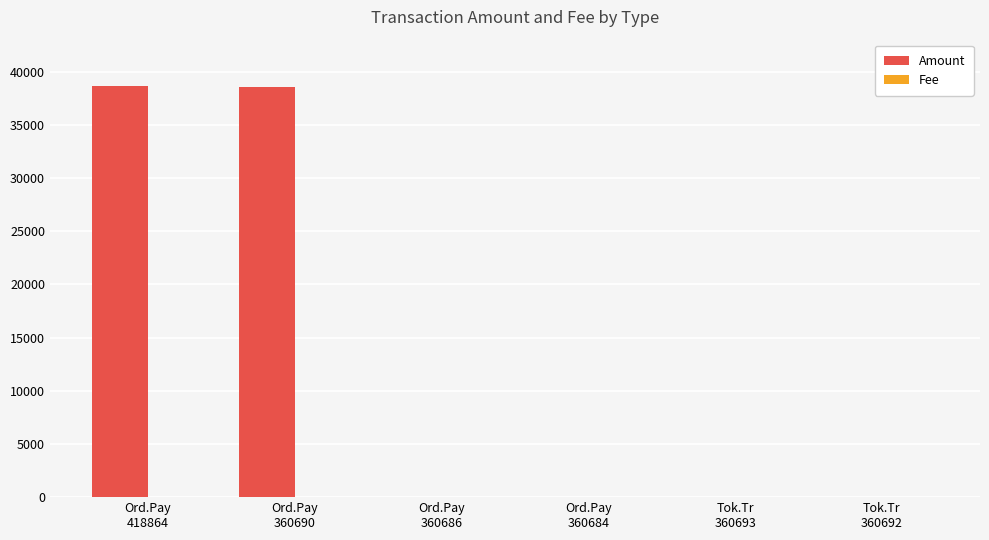

Between Ord.Pay
418864 and Tok.Tr
360692, which series saw the biggest shift?

Amount